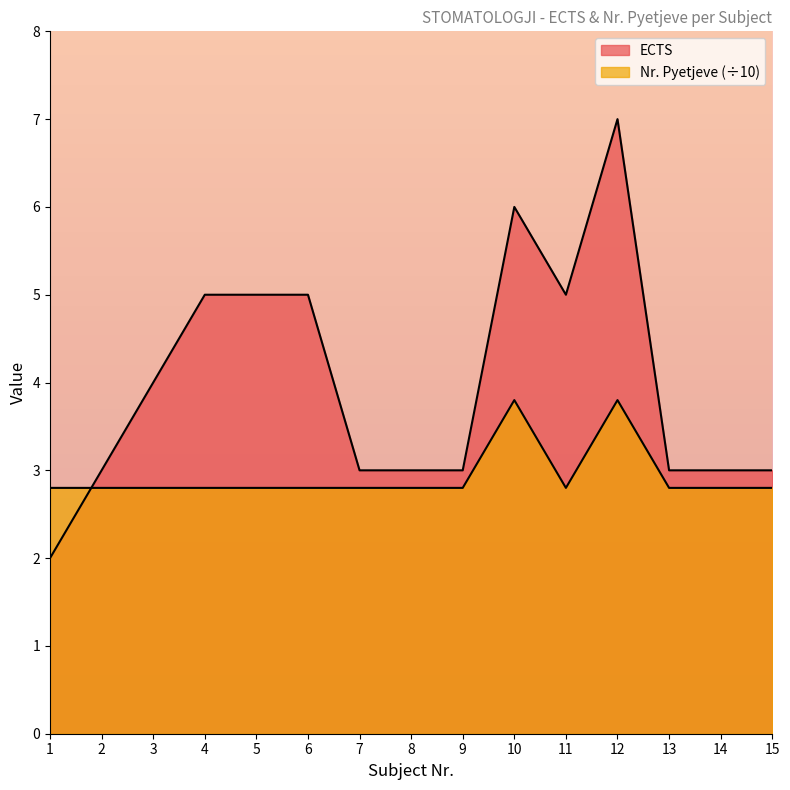

Rank the series by their average value, from lowest to highest.

Nr.pyetjeve, ECTS